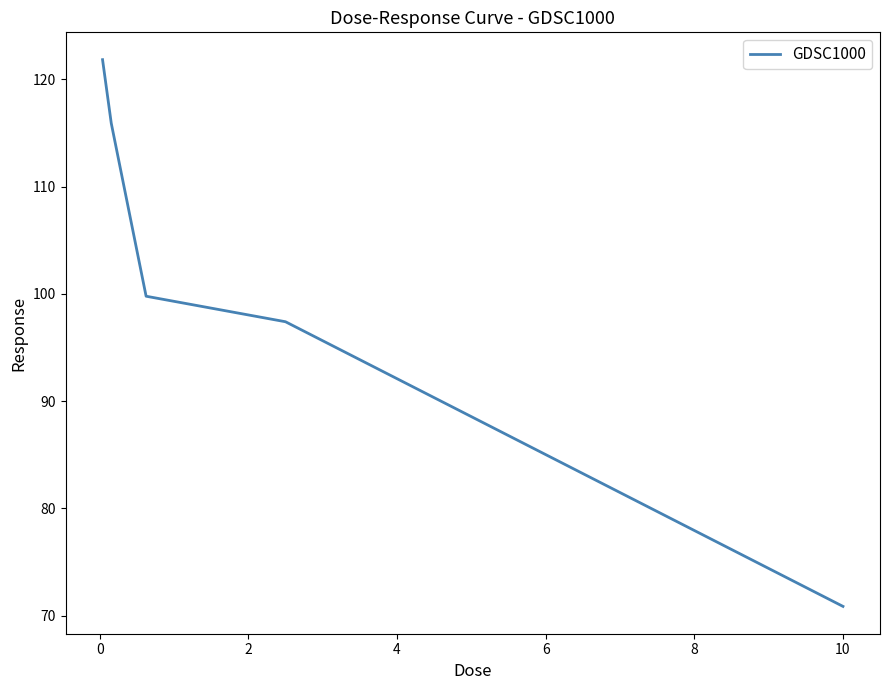

What is the maximum value shown in the chart?

121.8